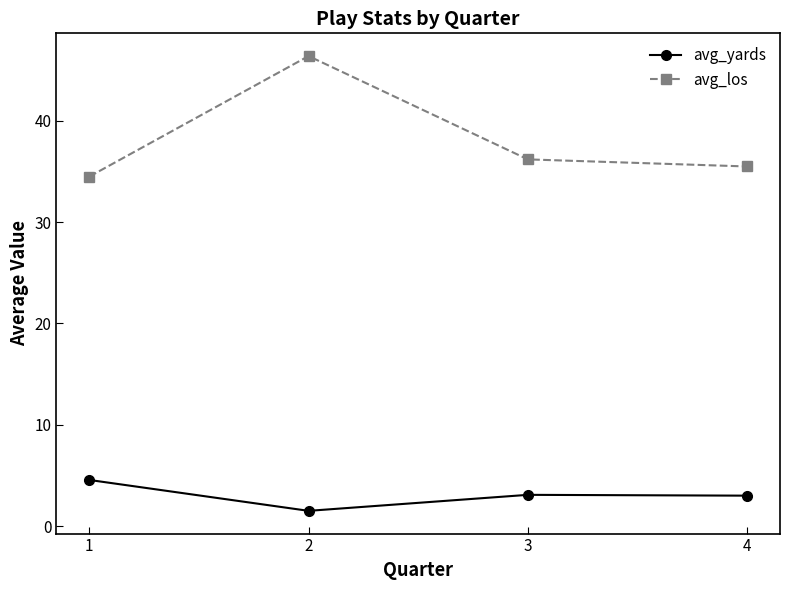

Which series has the largest total across all categories?

avg_los